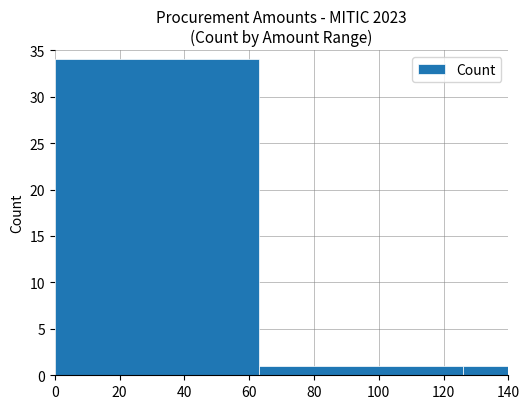

How many data points are less than 1?

4